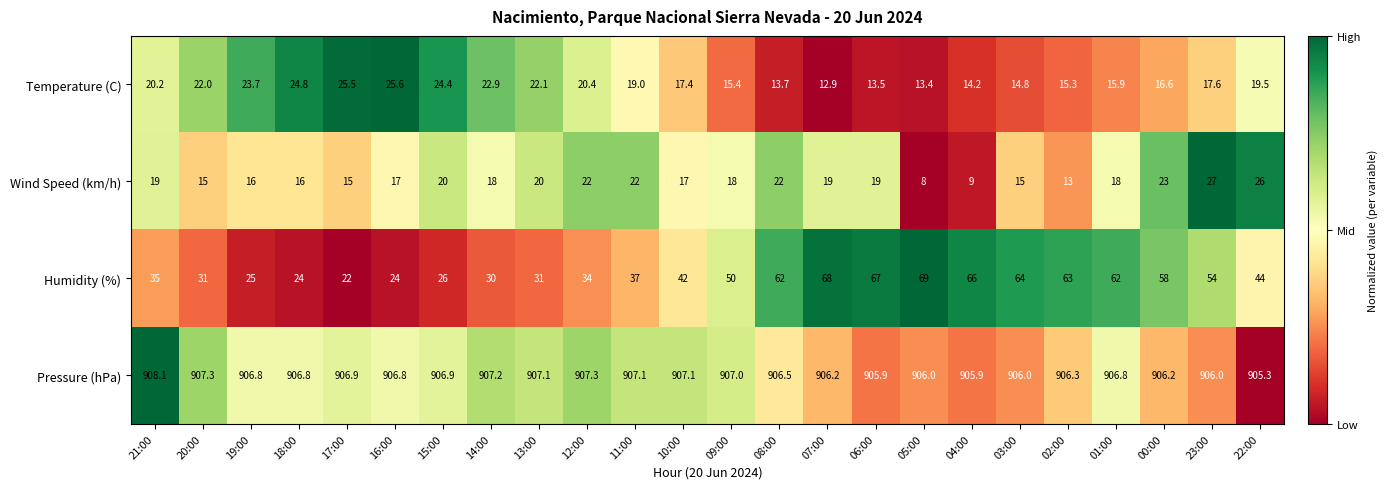

What is the total value across all series at 14:00?

978.1